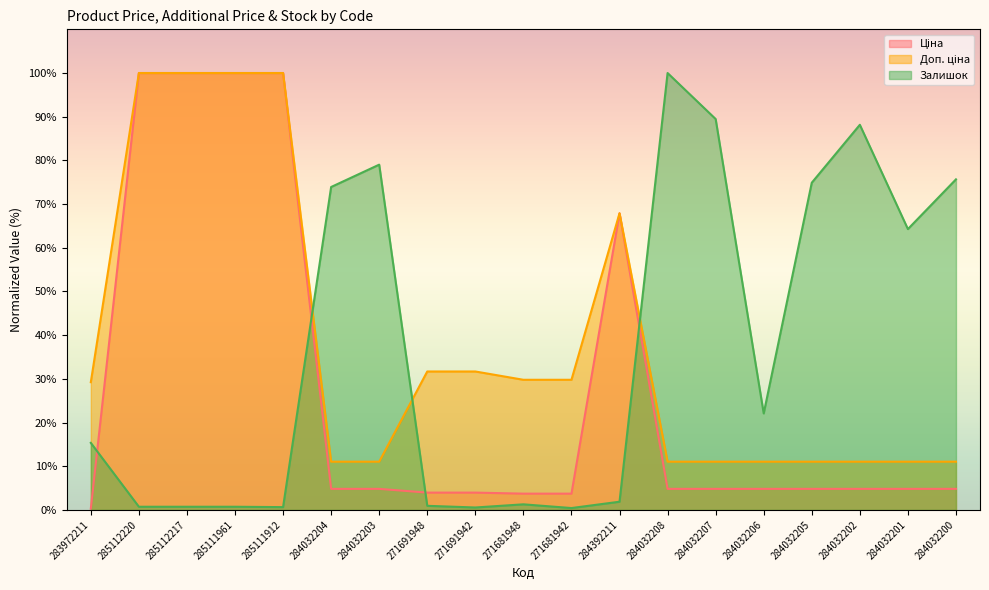

What position from the left is 284032205?

16